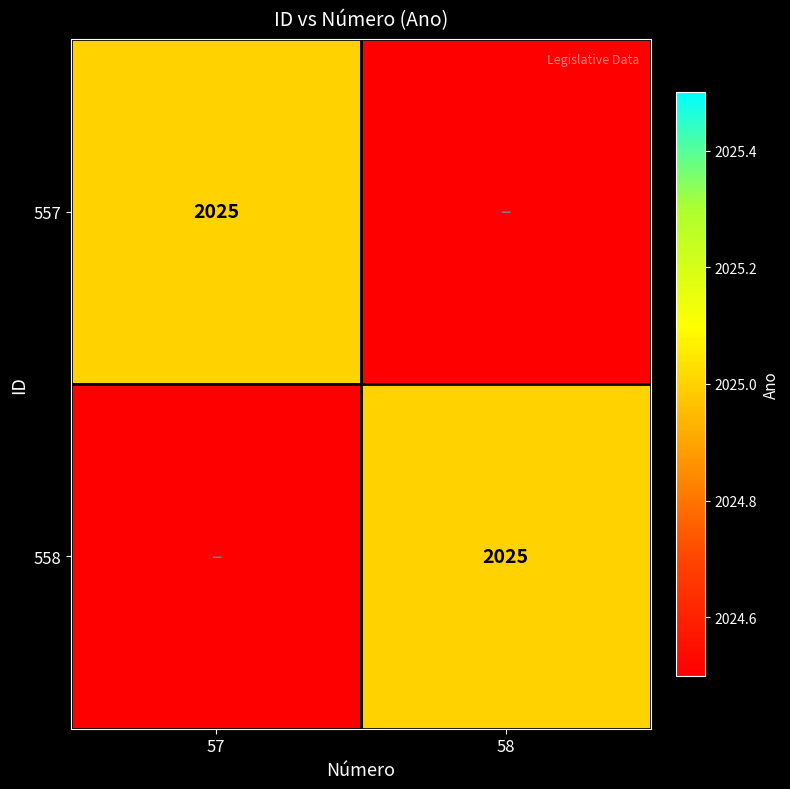

True or false: 558 has a value of 3106 at 58.

False